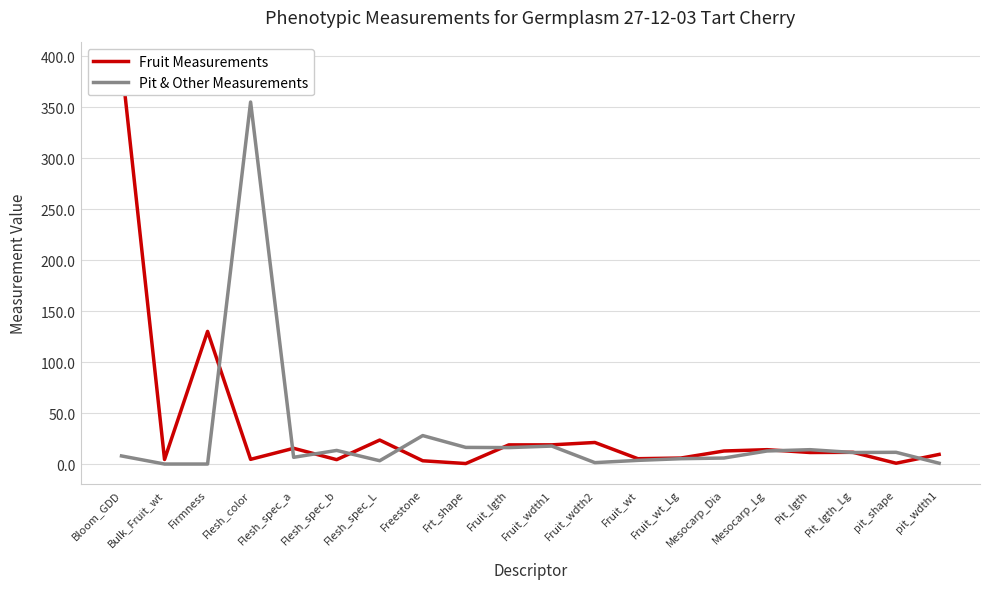

Which series has the largest total across all categories?

Fruit Measurements